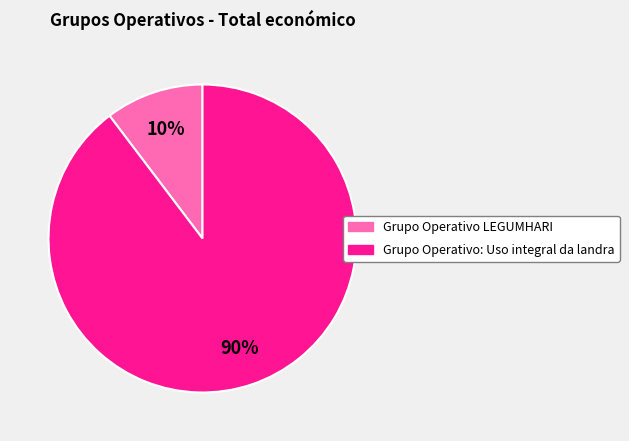

Does any single category account for the majority?

Yes